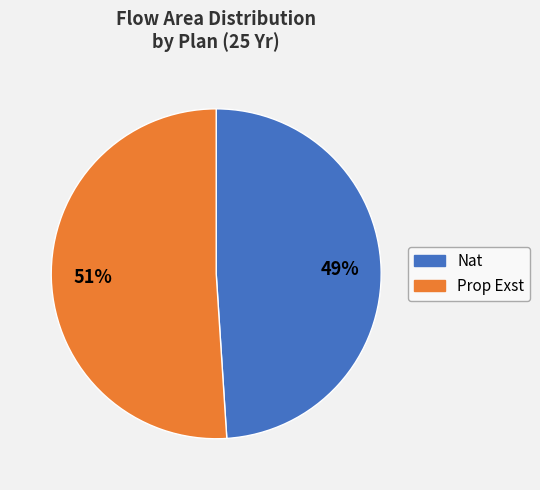

Combined, do Nat and Prop Exst account for over 50%?

Yes